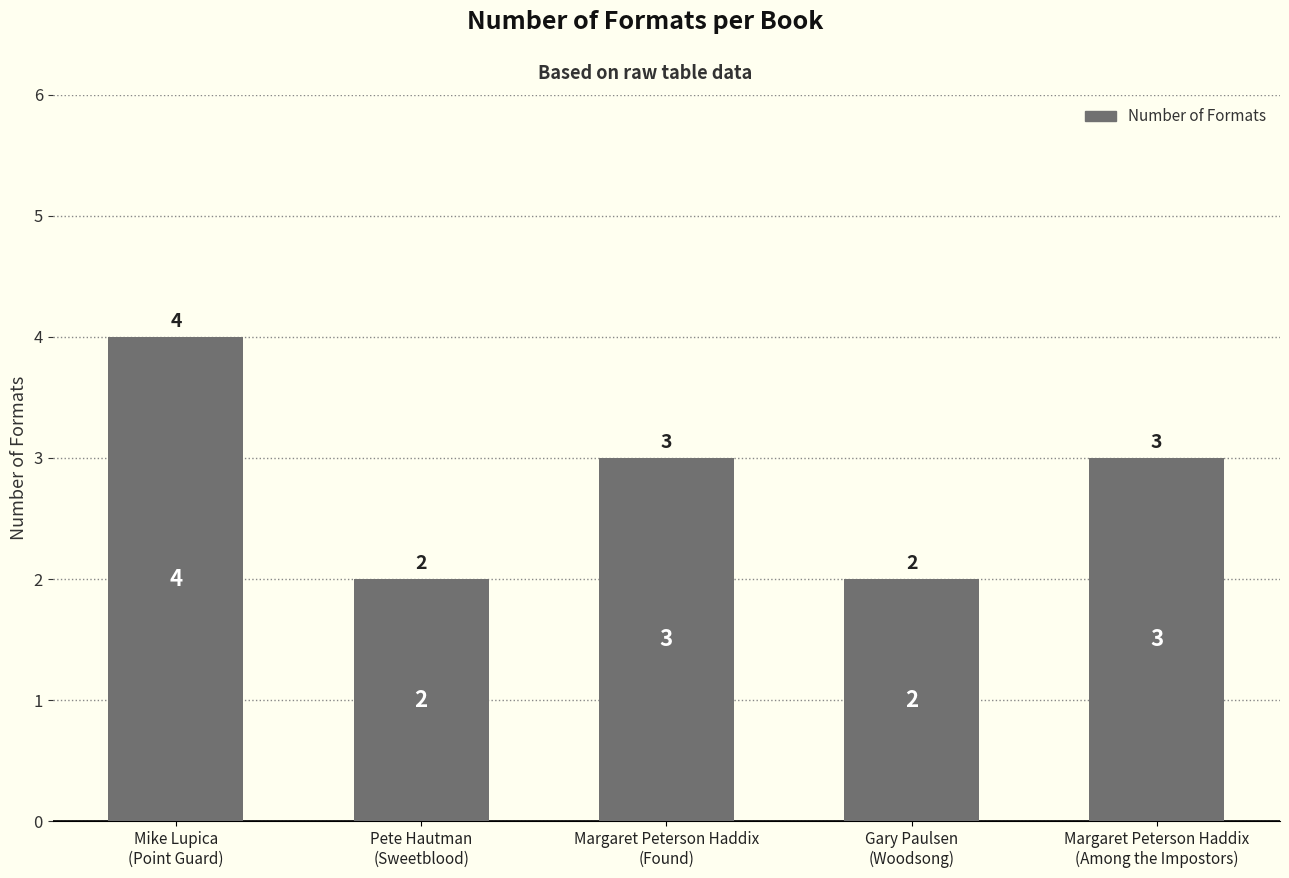

Count the values in the range 2 to 3.

4